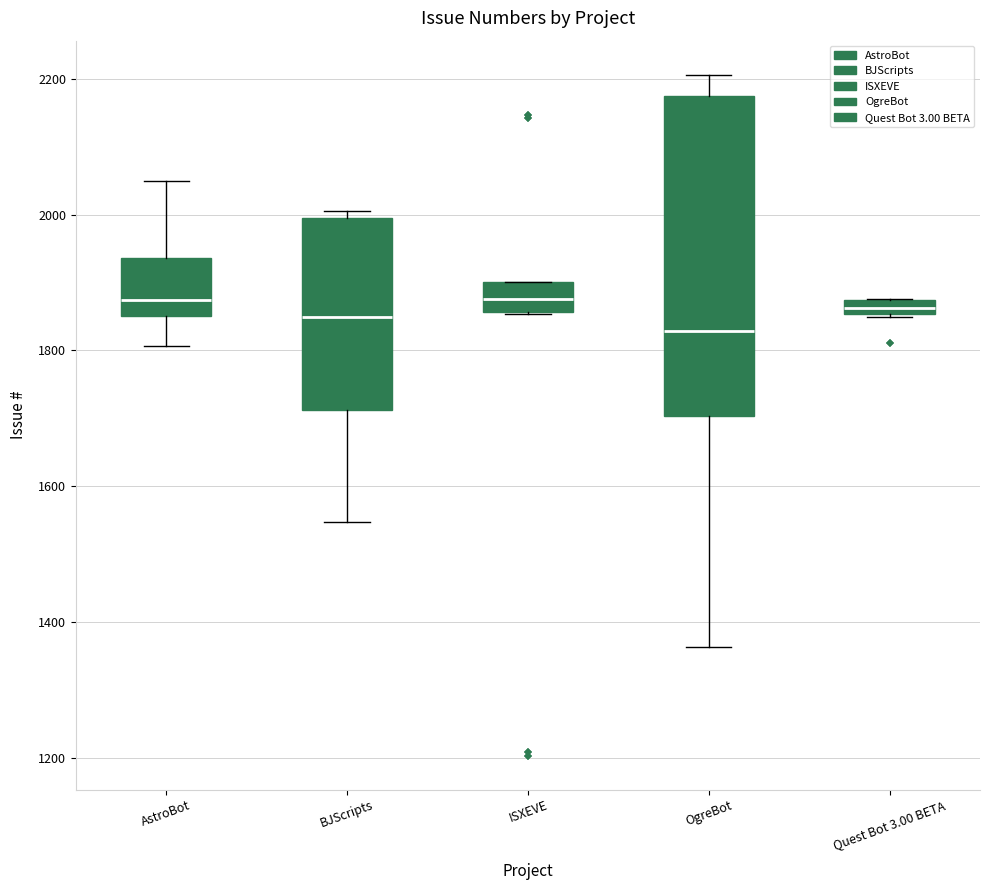

Where does the median line of the box for OgreBot sit on the y-axis? The values are not printed on the chart, so give them approximately, as read against the axis.

1820